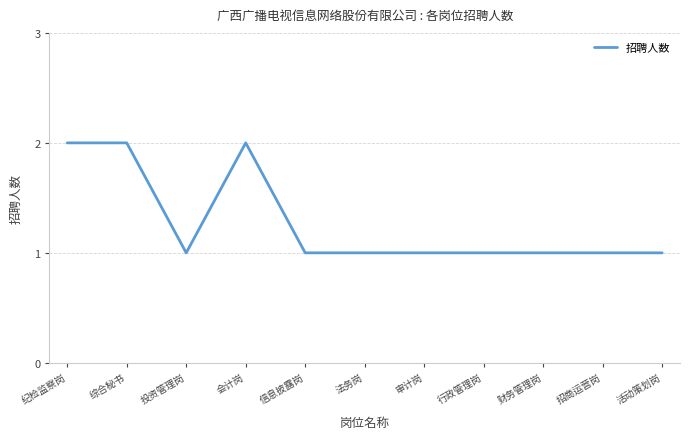

True or false: the data shows 1 at 财务管理岗.

True